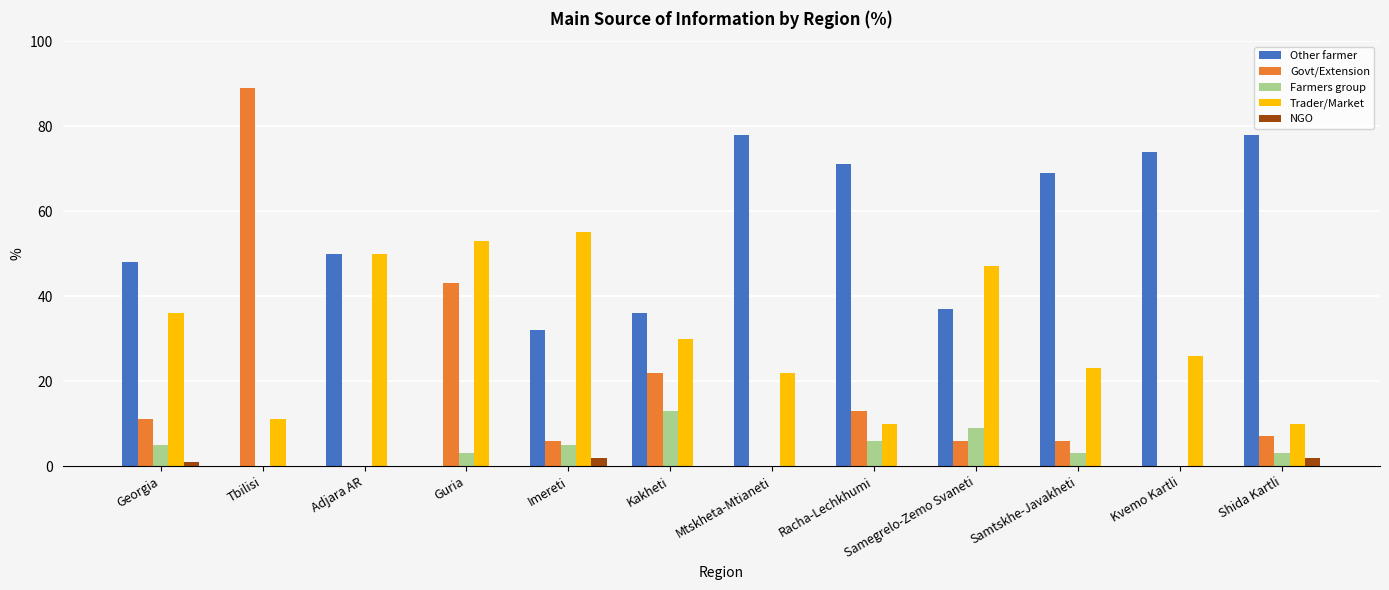

How many groups of bars are there?

12